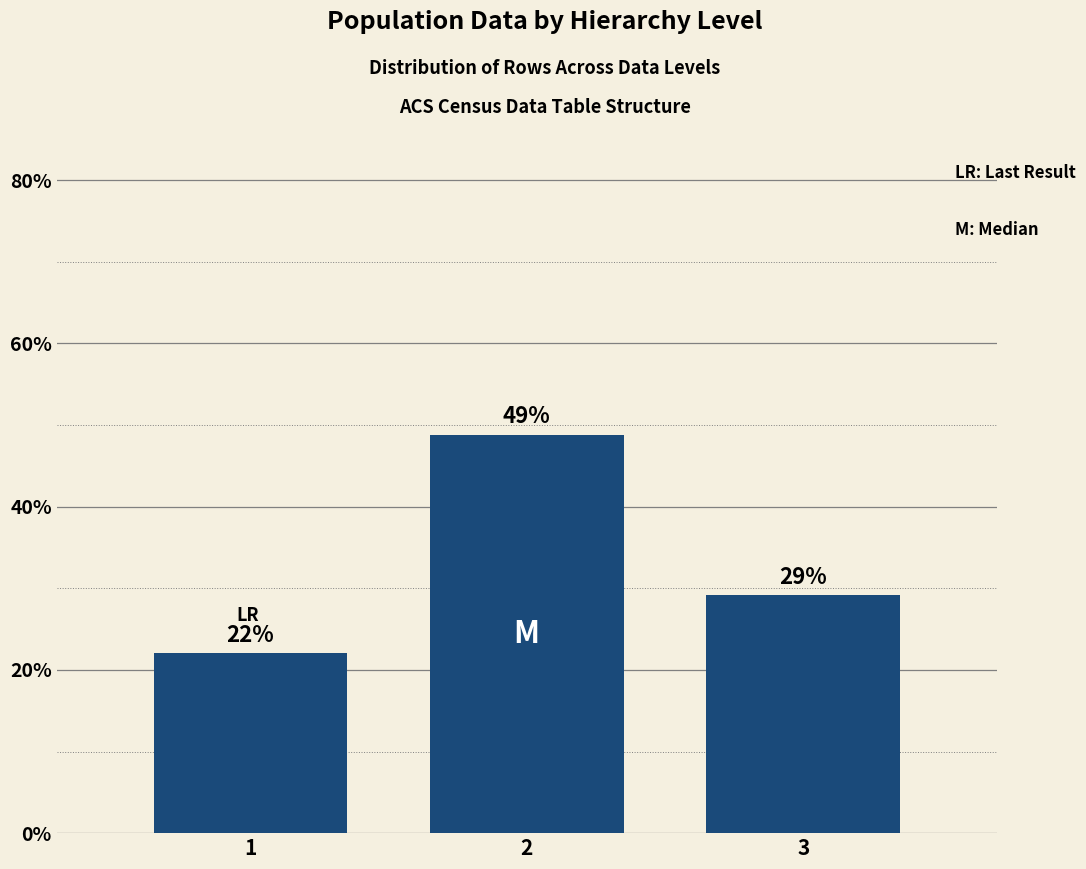

Approximately how many times larger is the value at 2 compared to 3?

1.7